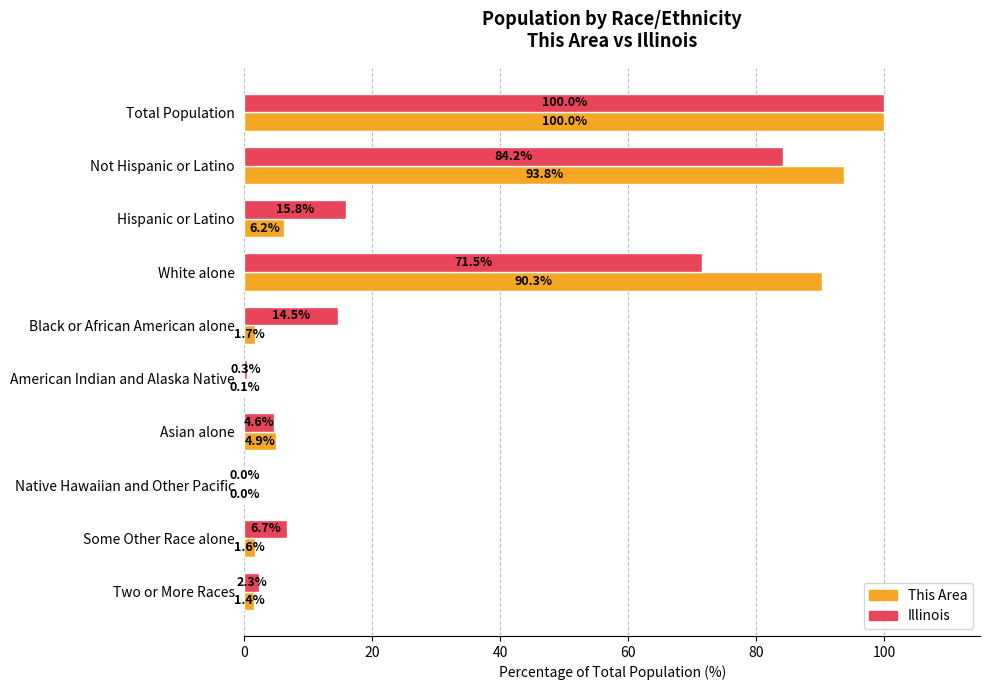

The value of This Area at Asian alone is 4.9. True or false?

True